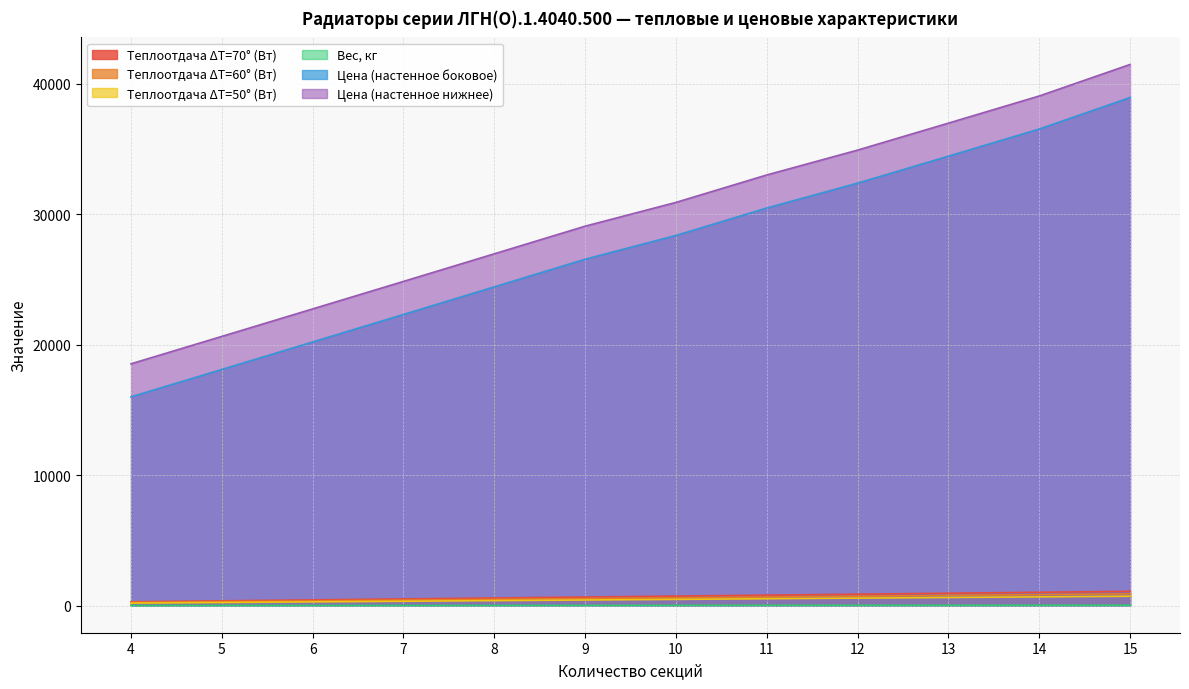

True or false: Вес, кг and Цена (настенное нижнее) intersect in this chart.

False